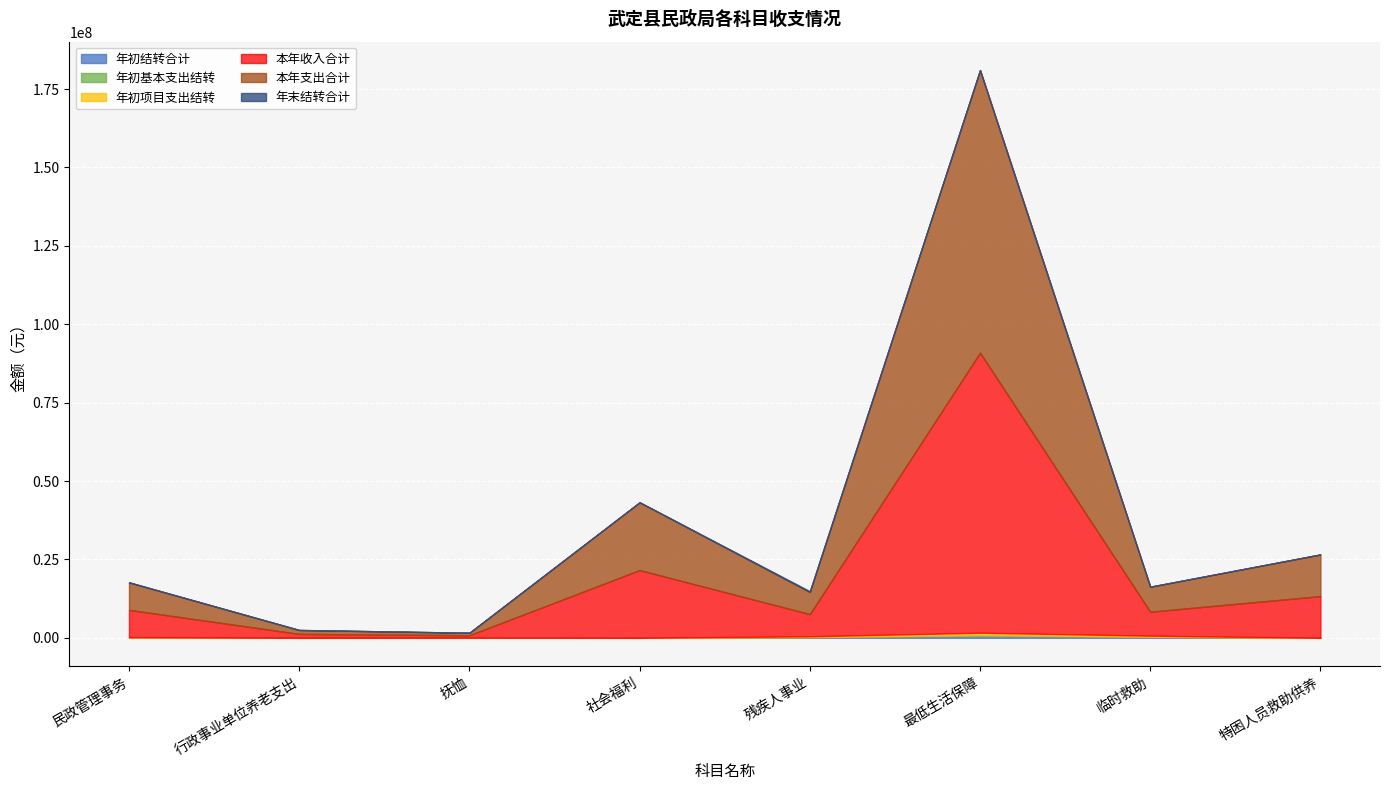

How many lines are shown in the chart?

6